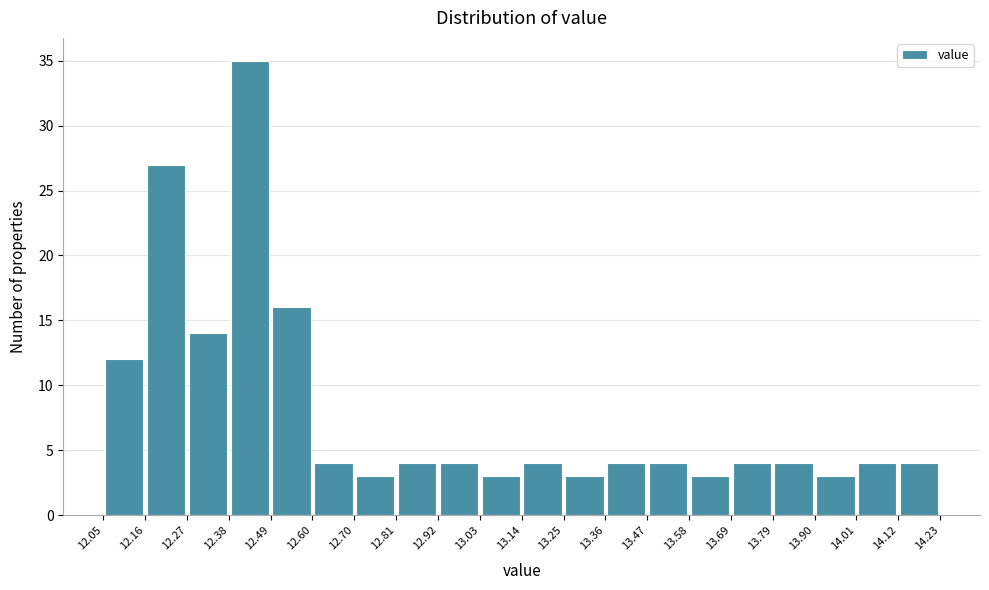

Reading left to right, transcribe this chart: for each bar, give the range it covers on the x-axis and its height. The values are not printed on the chart, so give them approximately, as read against the axis.

12.05 to 12.16: 12
12.16 to 12.27: 27
12.27 to 12.38: 14
12.38 to 12.49: 35
12.49 to 12.60: 16
12.60 to 12.70: 4
12.70 to 12.81: 3
12.81 to 12.92: 4
12.92 to 13.03: 4
13.03 to 13.14: 3
13.14 to 13.25: 4
13.25 to 13.36: 3
13.36 to 13.47: 4
13.47 to 13.58: 4
13.58 to 13.69: 3
13.69 to 13.79: 4
13.79 to 13.90: 4
13.90 to 14.01: 3
14.01 to 14.12: 4
14.12 to 14.23: 4